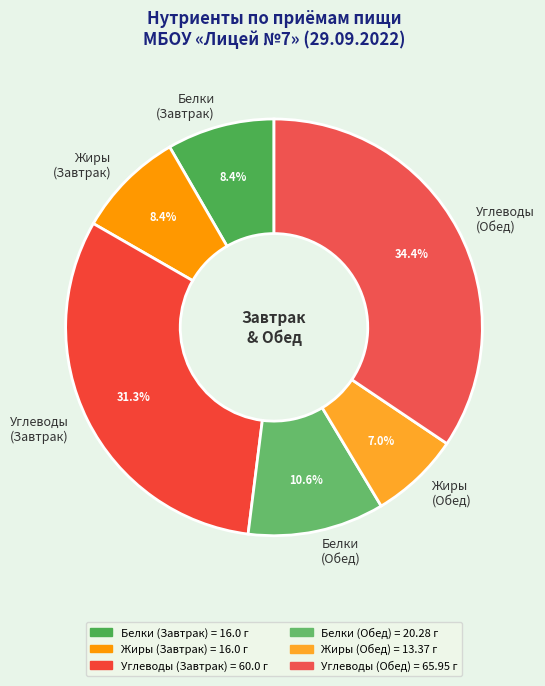

Between Жиры (Обед) and Жиры (Завтрак), which is larger?

Жиры (Завтрак)